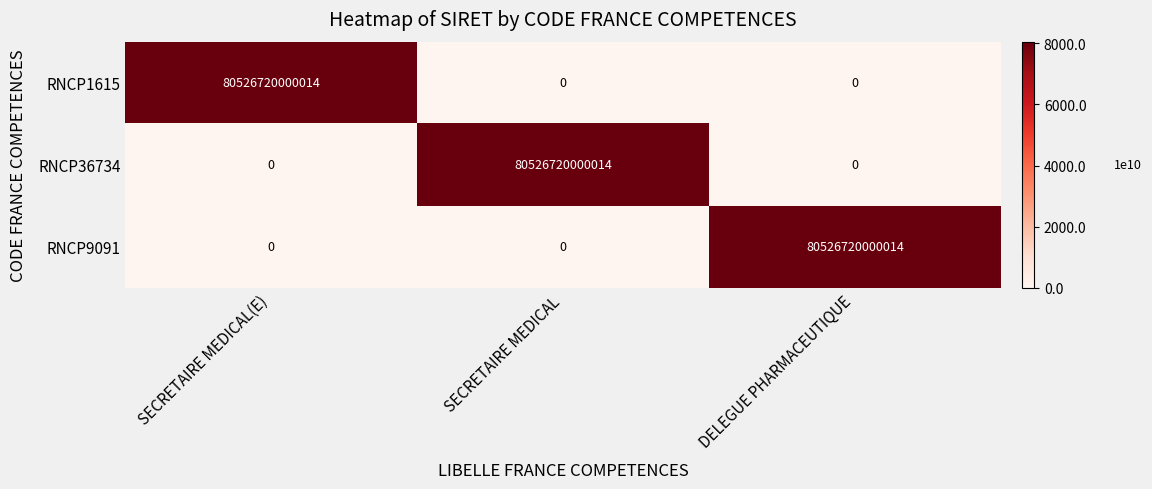

Is the value of RNCP9091 at DELEGUE PHARMACEUTIQUE greater than the value of RNCP1615 at SECRETAIRE MEDICAL?

Yes